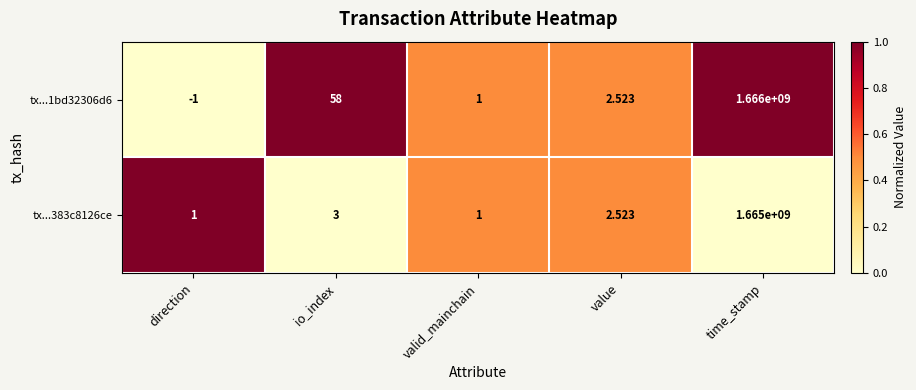

At which category is the sum across all series the highest?

time_stamp